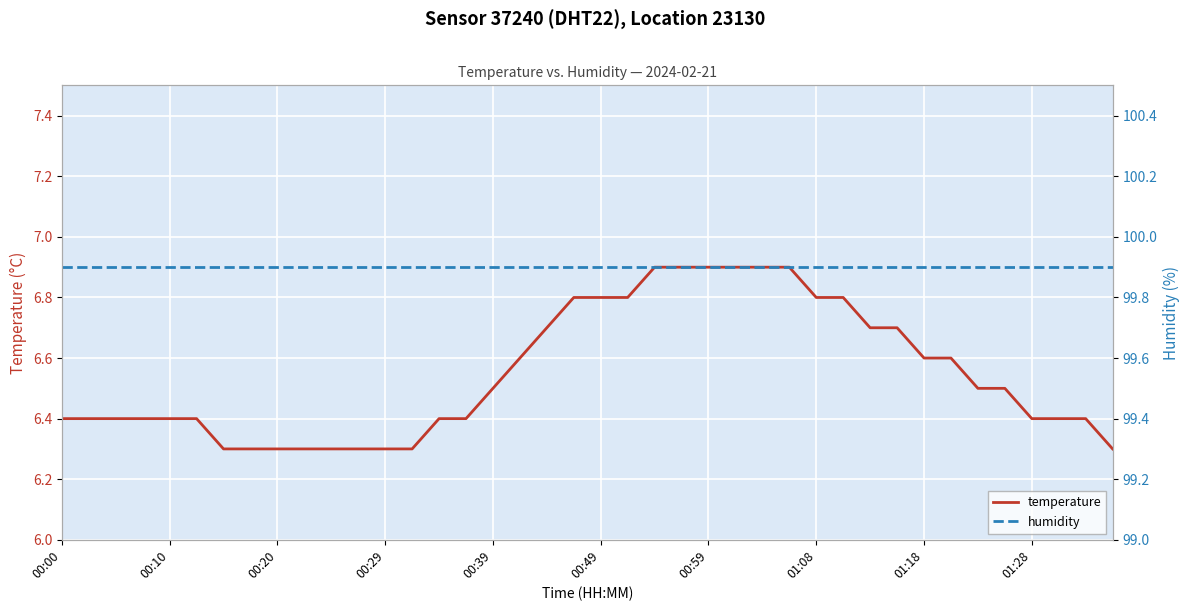

Which series has the largest total across all categories?

humidity